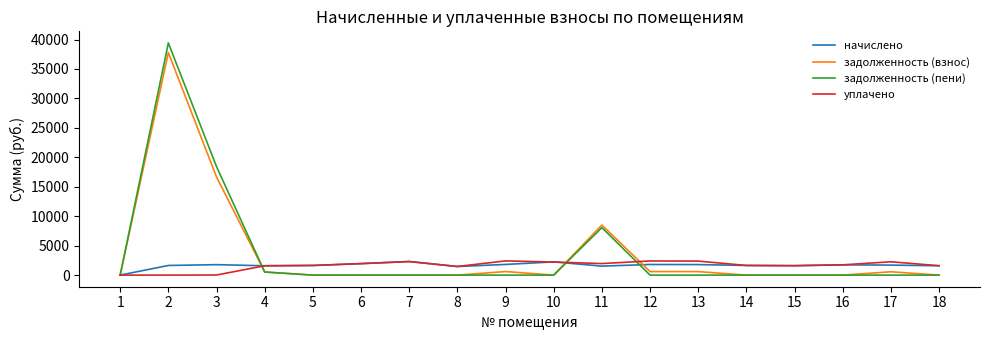

What is the total value across all series at 15?

3204.1